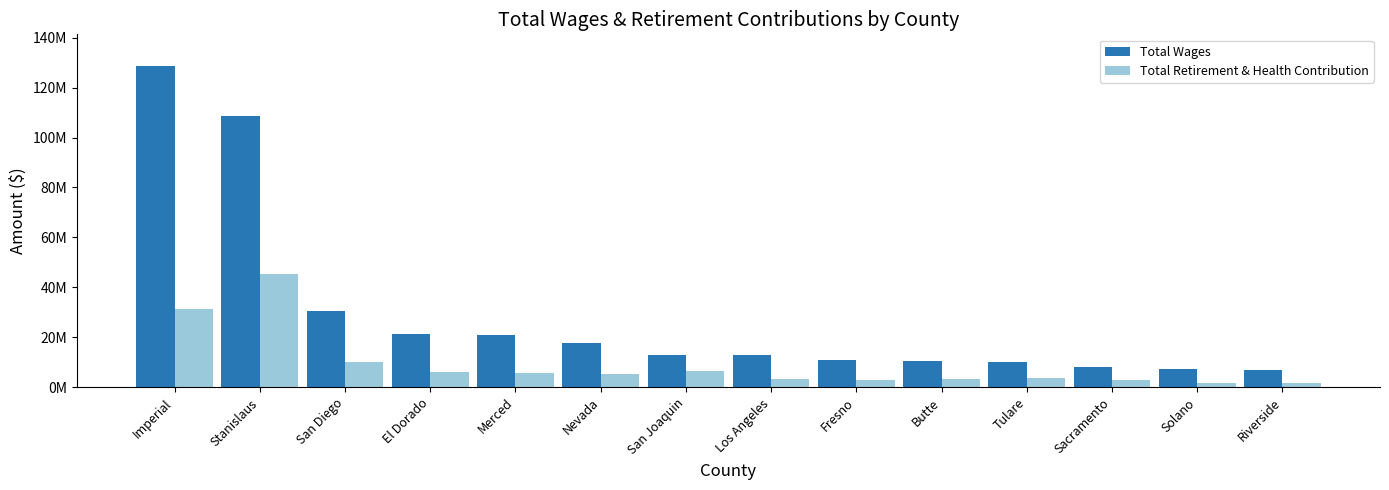

Does the chart contain any negative values?

No